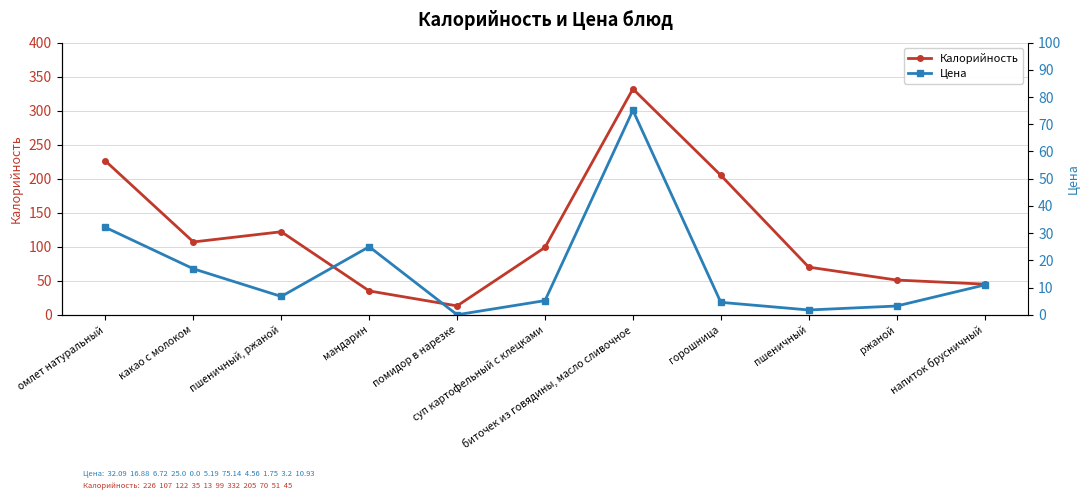

How many data points in Цена are above 6?

6